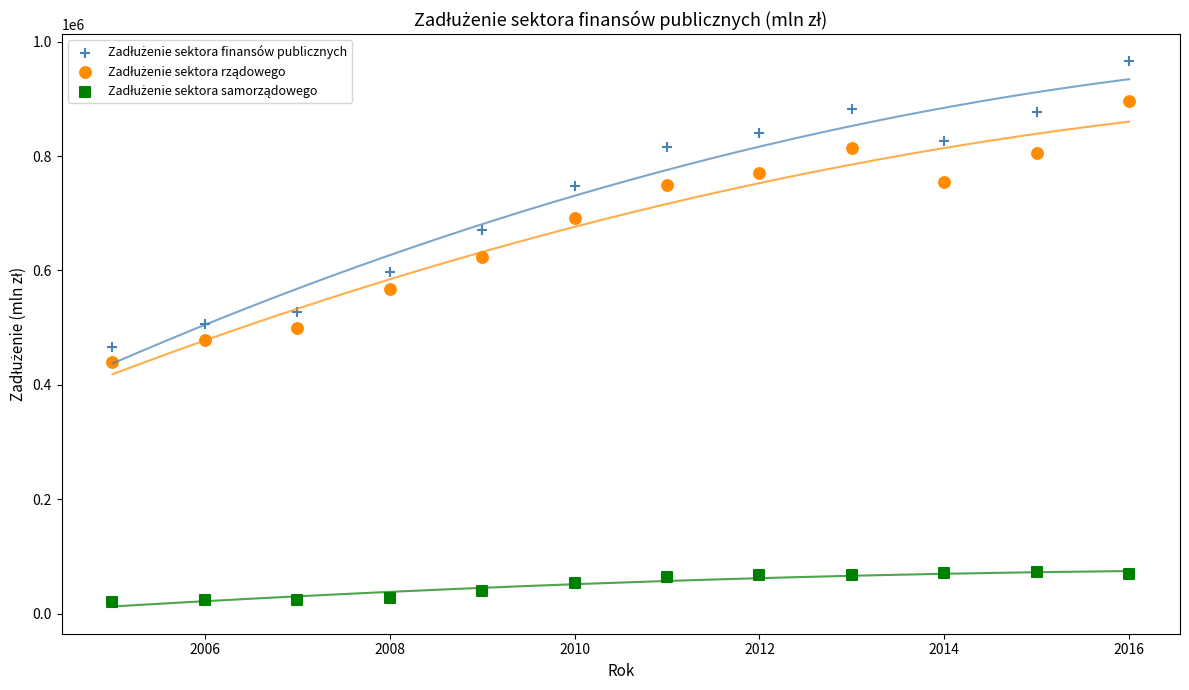

What is the X range (max minus min) for the scatter plot?

11.0